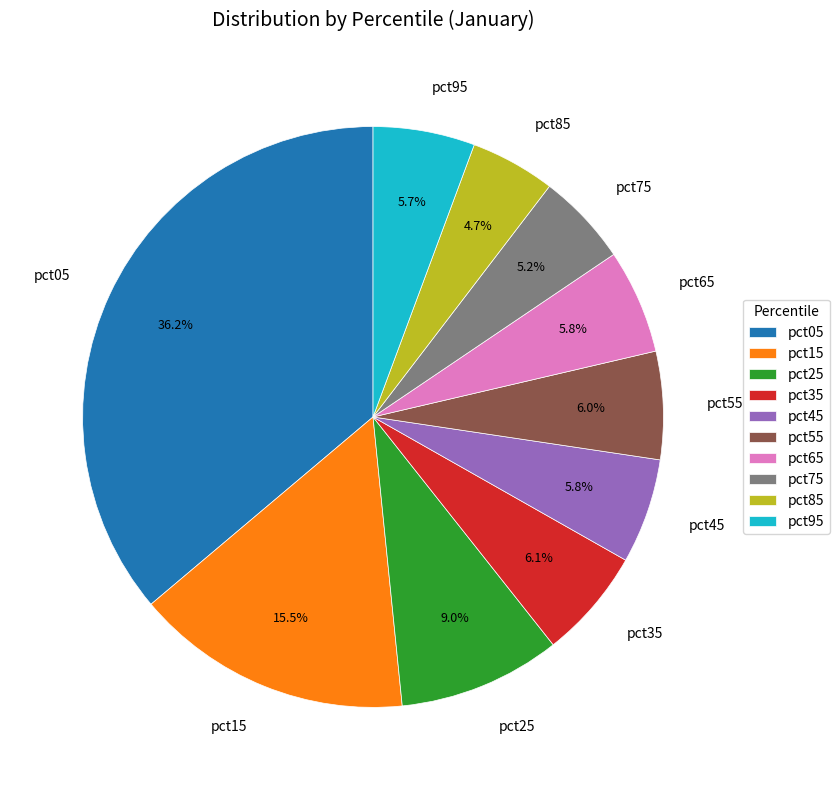

What is the largest slice in the pie chart?

pct05